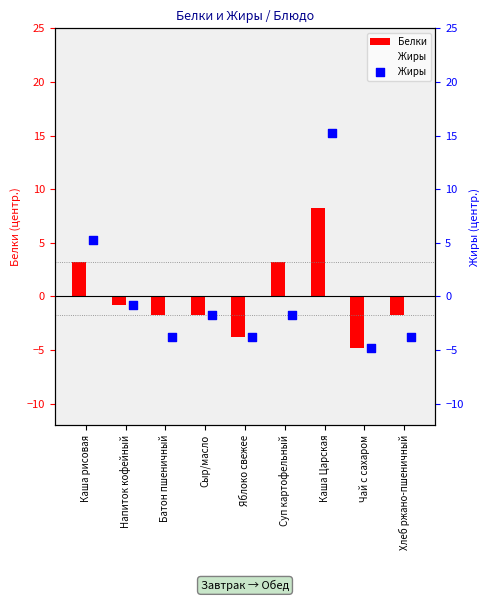

Which series reaches the minimum Y coordinate?

Белки